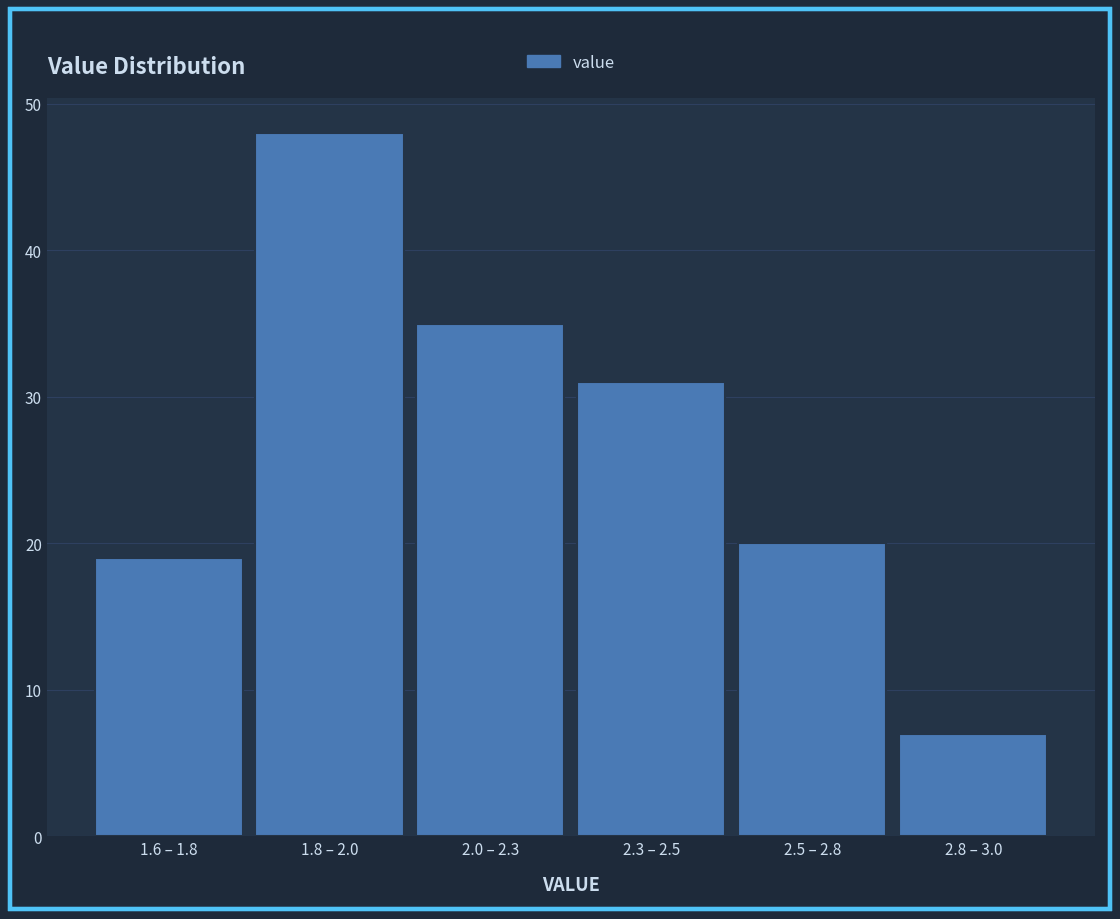

Reading right to left, what are all the values shown in this chart?

7	20	31	35	48	19